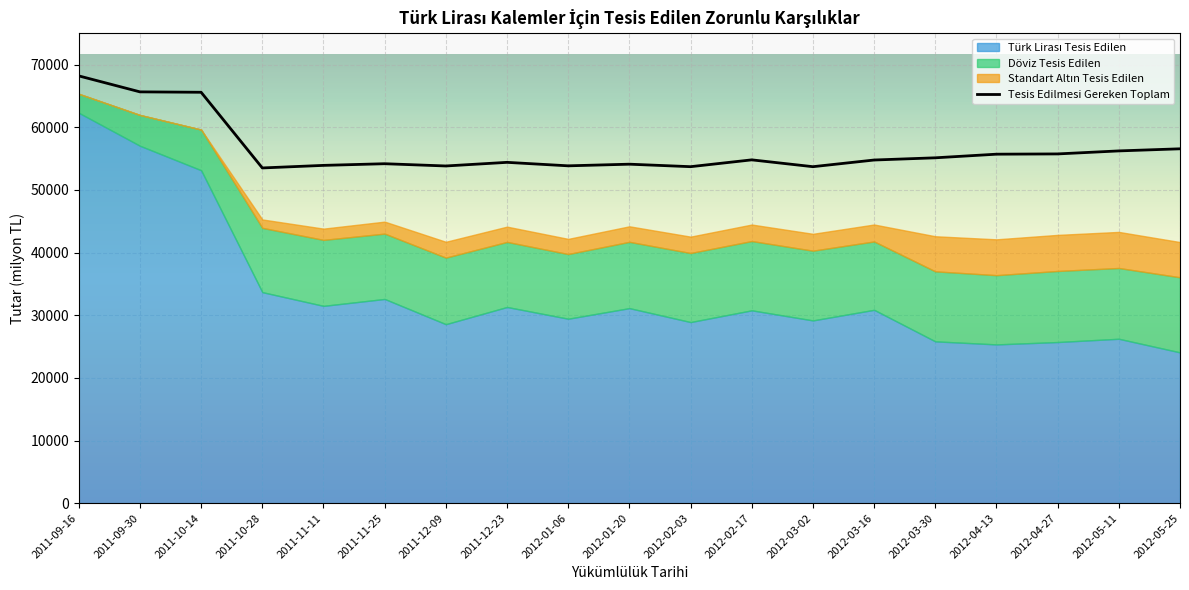

How many points are lower than both their immediate neighbors (excluding endpoints)?

5